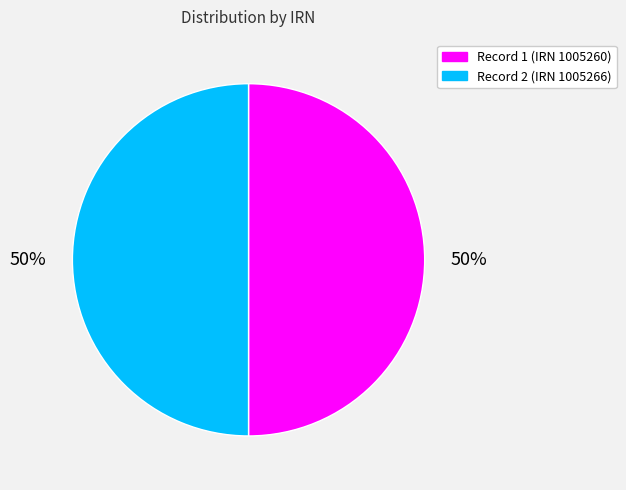

To the nearest percent, what is the average slice percentage?

50%